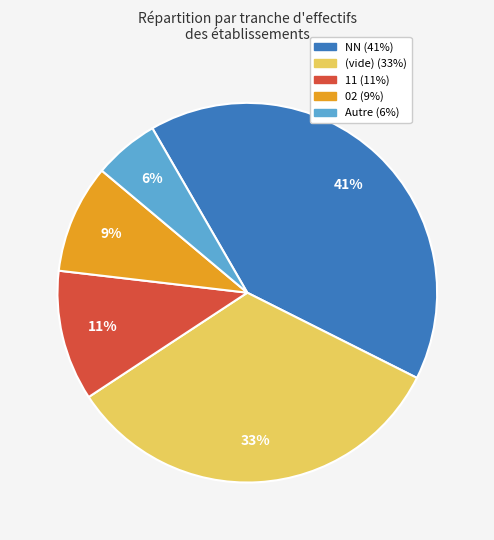

Is there any slice that represents more than half of the pie?

No